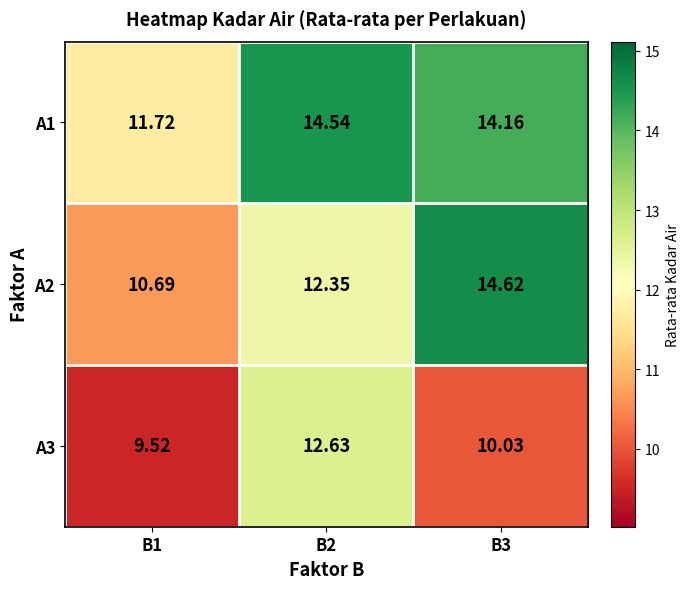

How many data points does each series have?

3